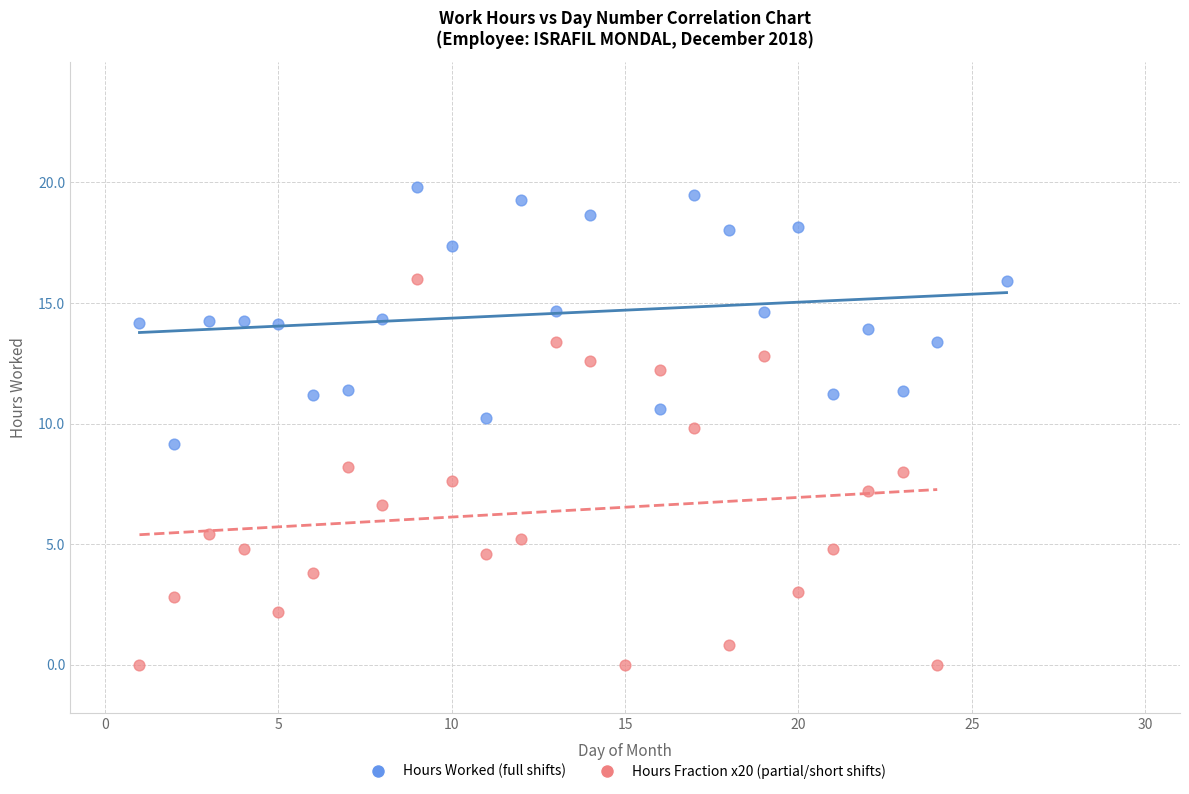

Which series contains the highest Y value?

Hours Worked (full shifts)